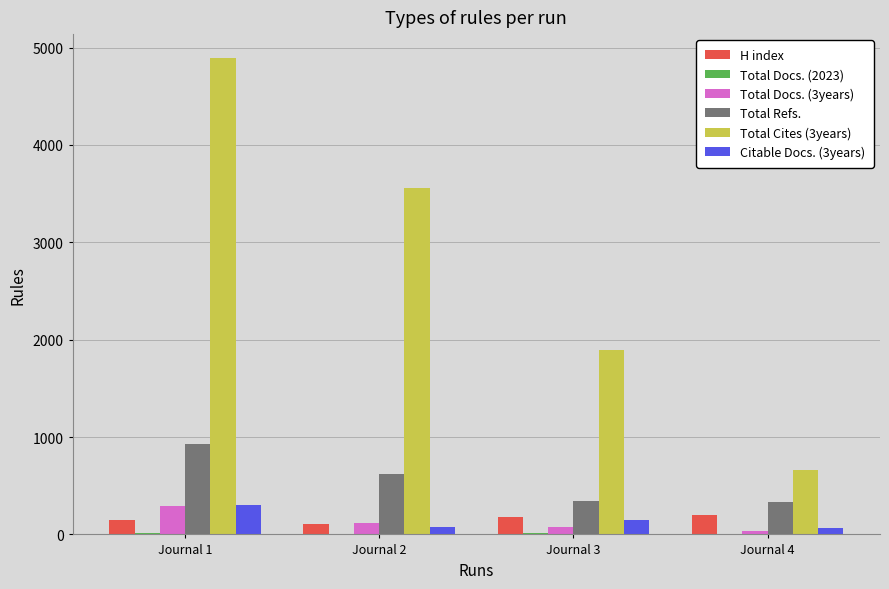

Which series has the largest total across all categories?

Total Cites (3years)